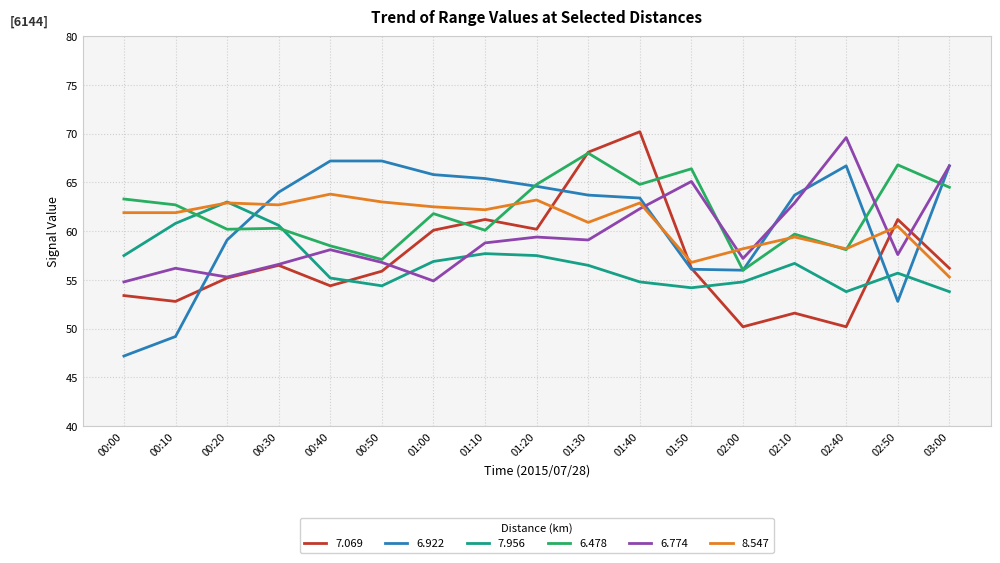

What is the spread (max minus min) of values at 01:10?

7.7